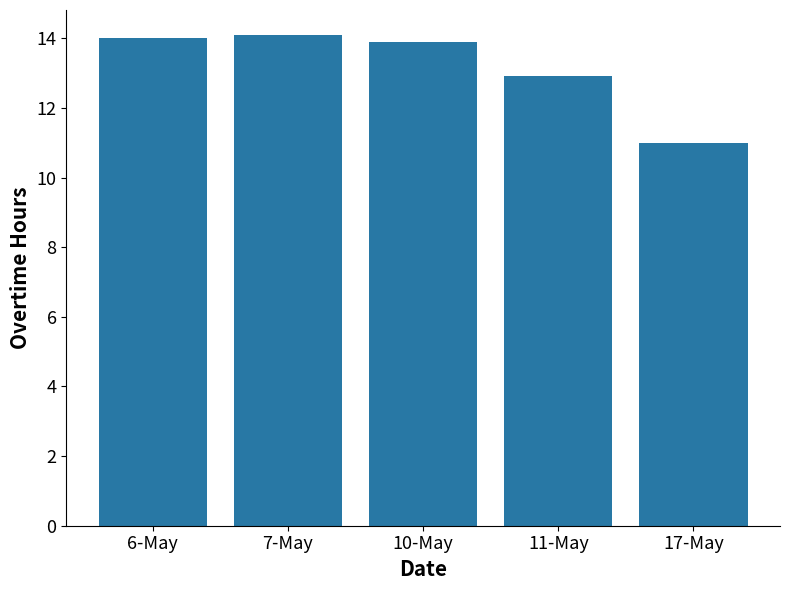

True or false: the data shows 11.0 at 17-May.

True